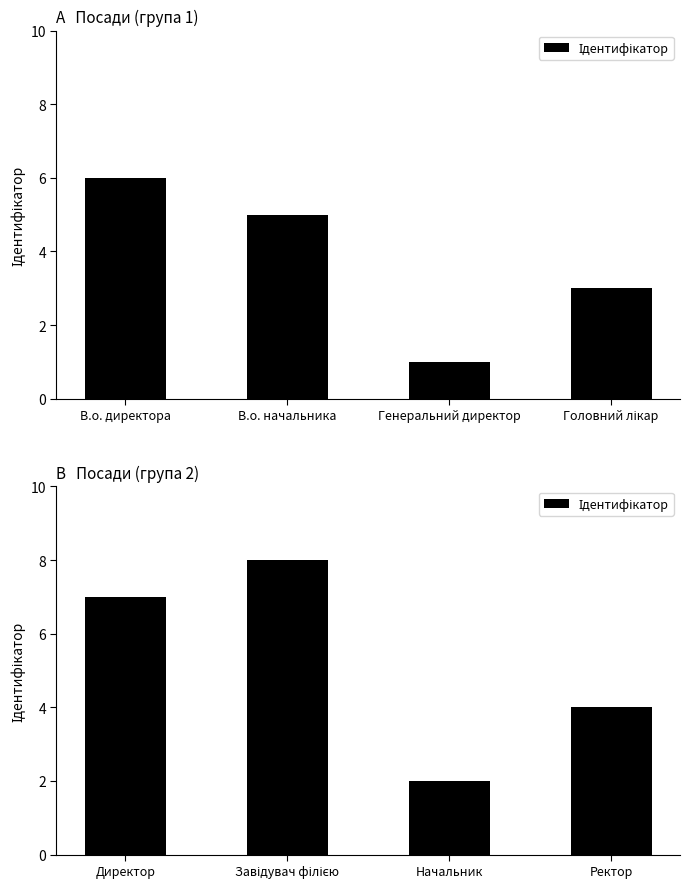

Are the bars grouped side by side (vs. stacked)?

No